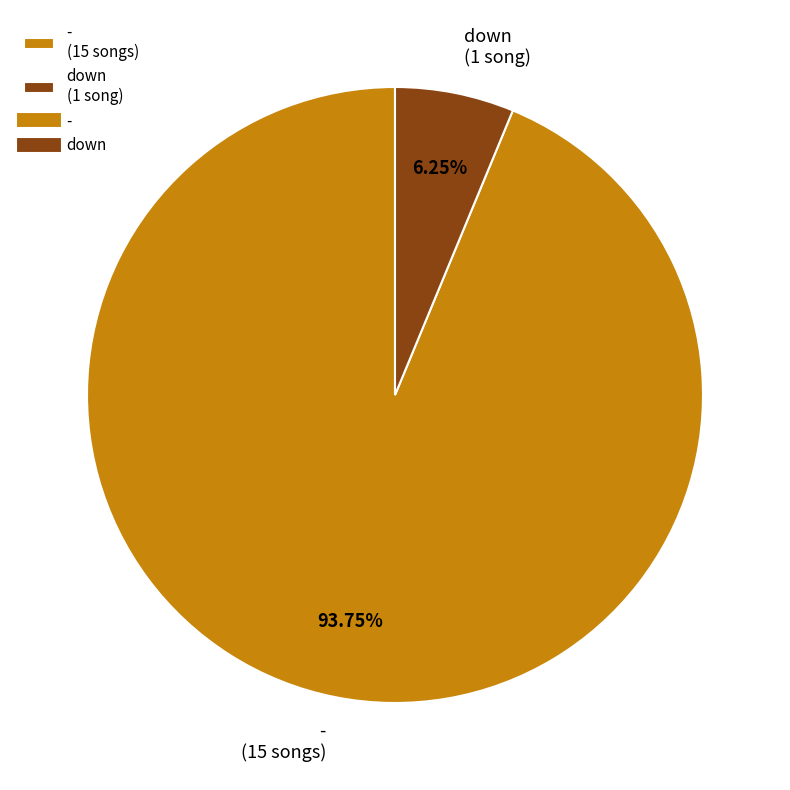

The down slice represents 6% of the pie. True or false?

True